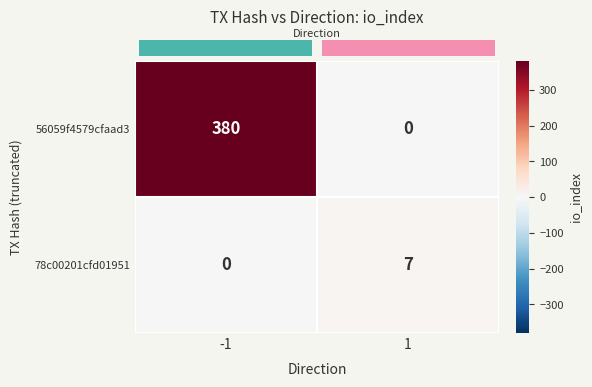

What is the average value of the 78c00201cfd01951 series?

4